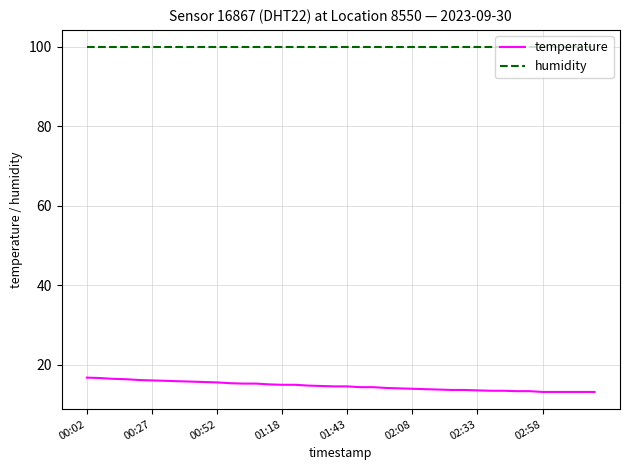

Which series has the largest total across all categories?

humidity